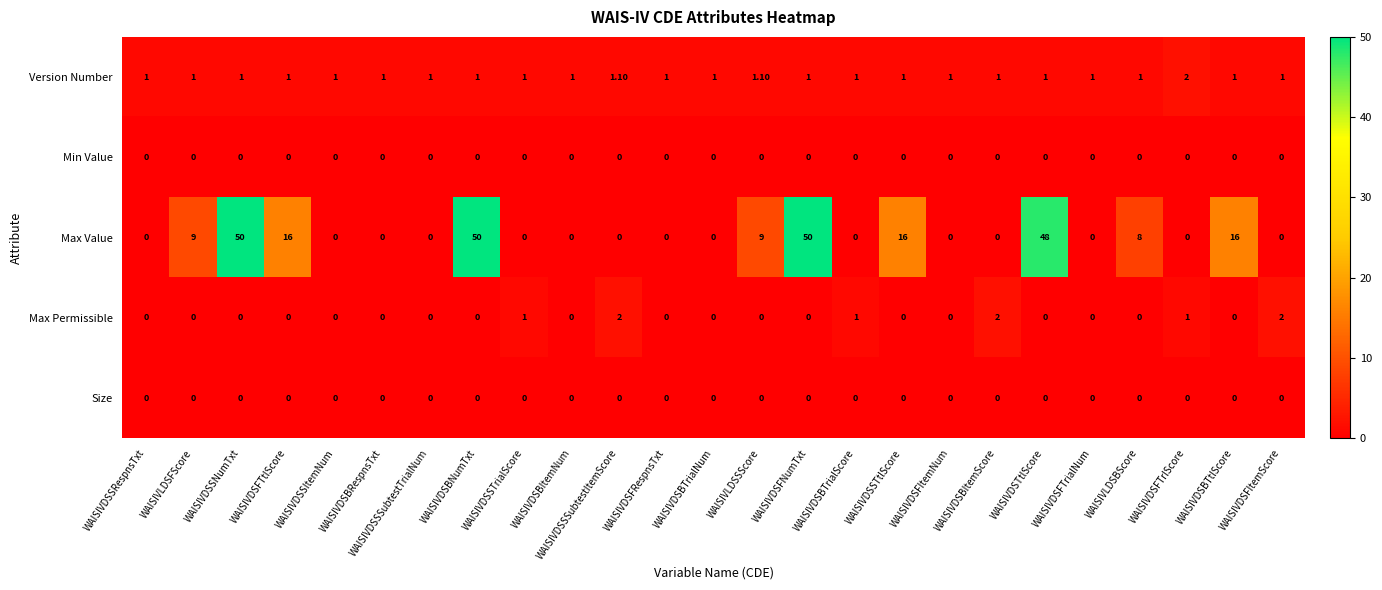

Which series has the largest range (max minus min)?

Max Value